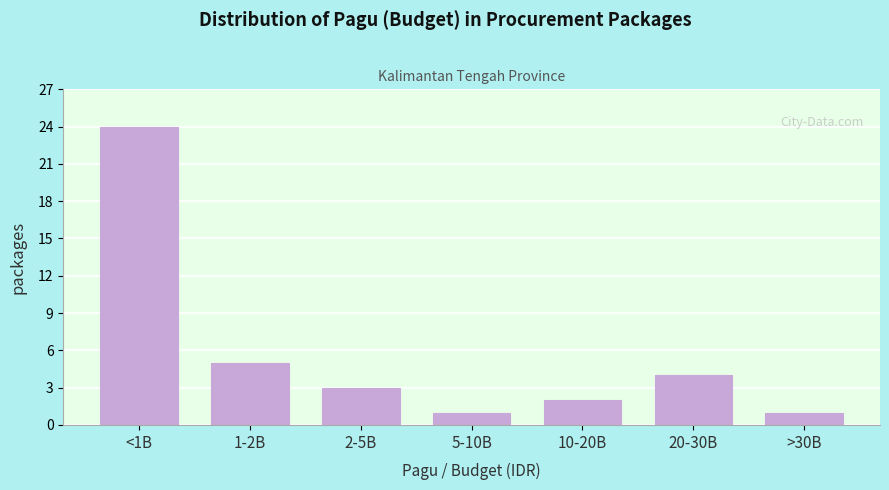

Reading left to right, extract all data points from this chart.

24	5	3	1	2	4	1